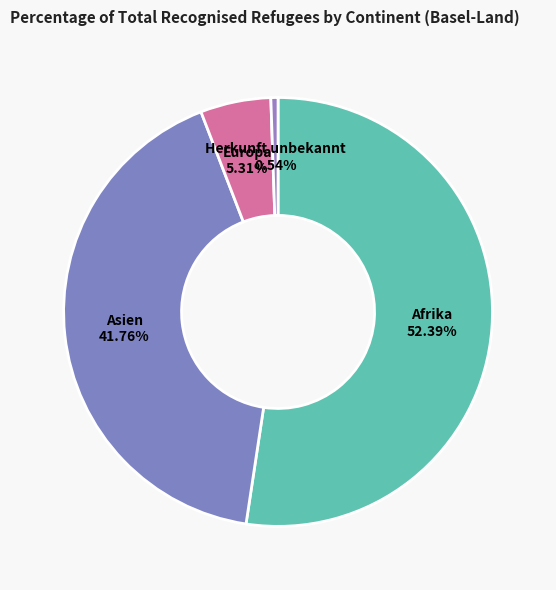

Rank the categories by value from lowest to highest.

Herkunft unbekannt, Europa, Asien, Afrika